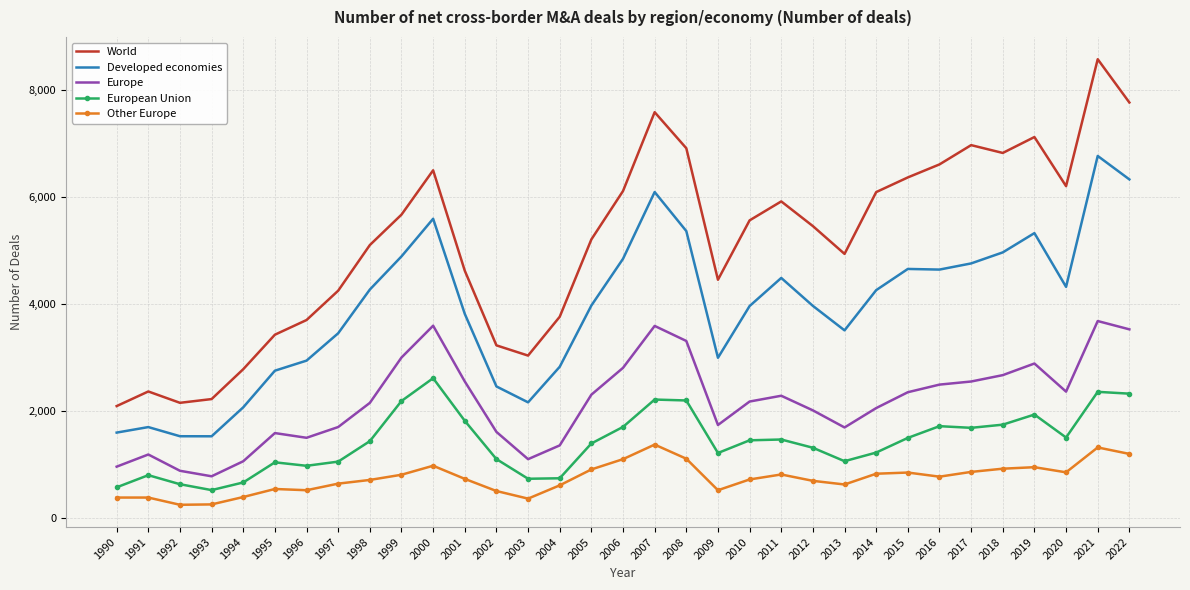

Which series has the widest spread of values?

World